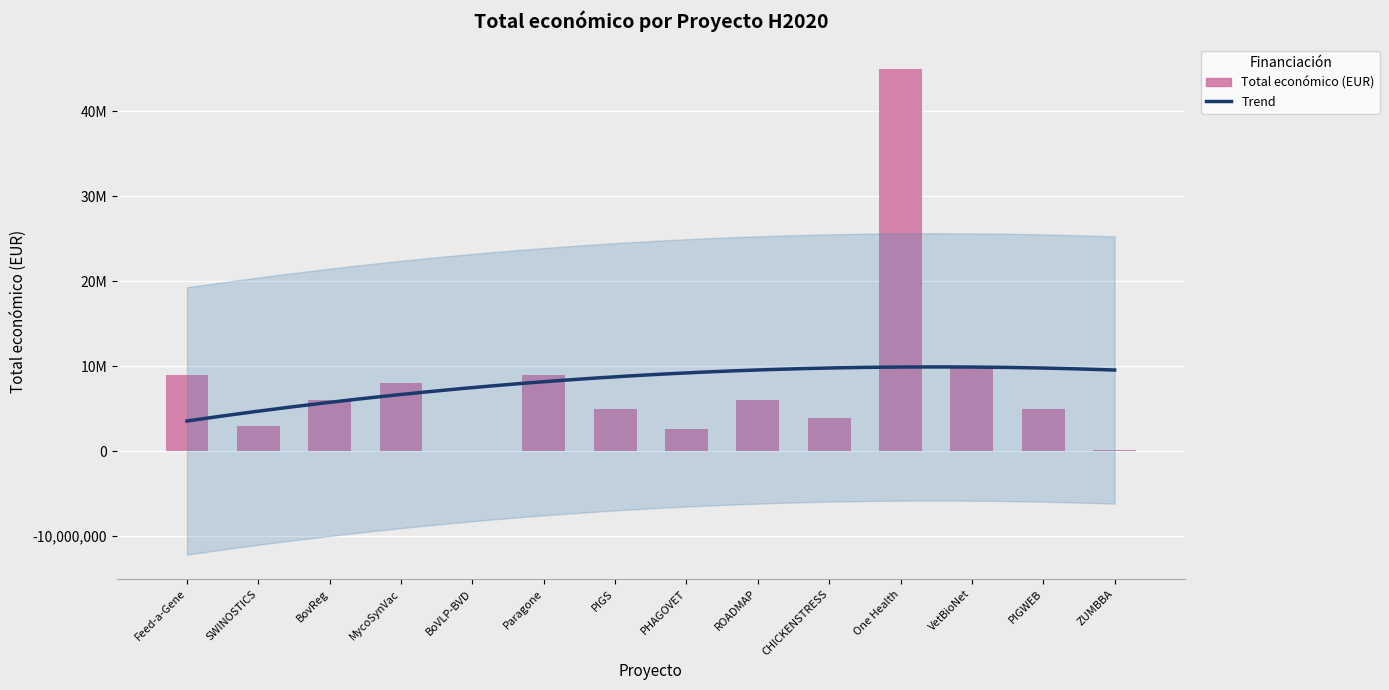

True or false: the data shows 10605513 at MycoSynVac.

False